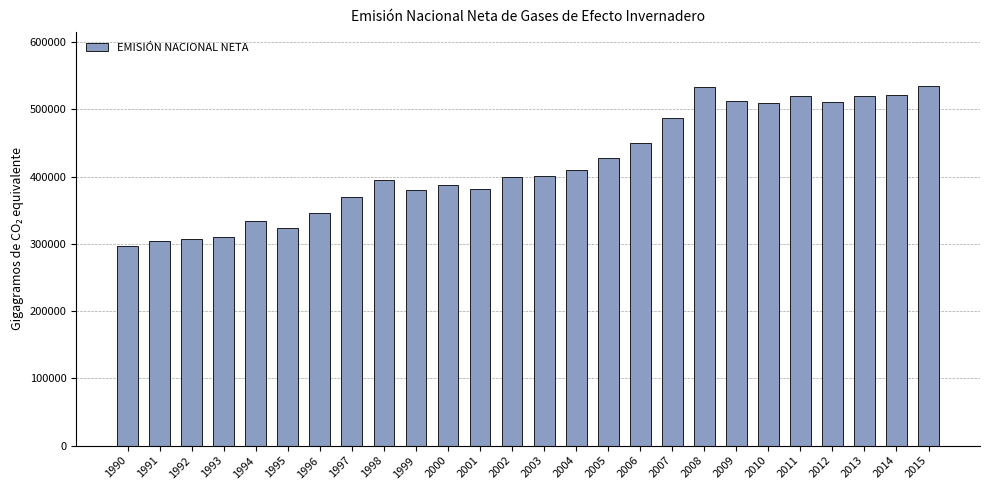

Read the value at 2001.

382266.0